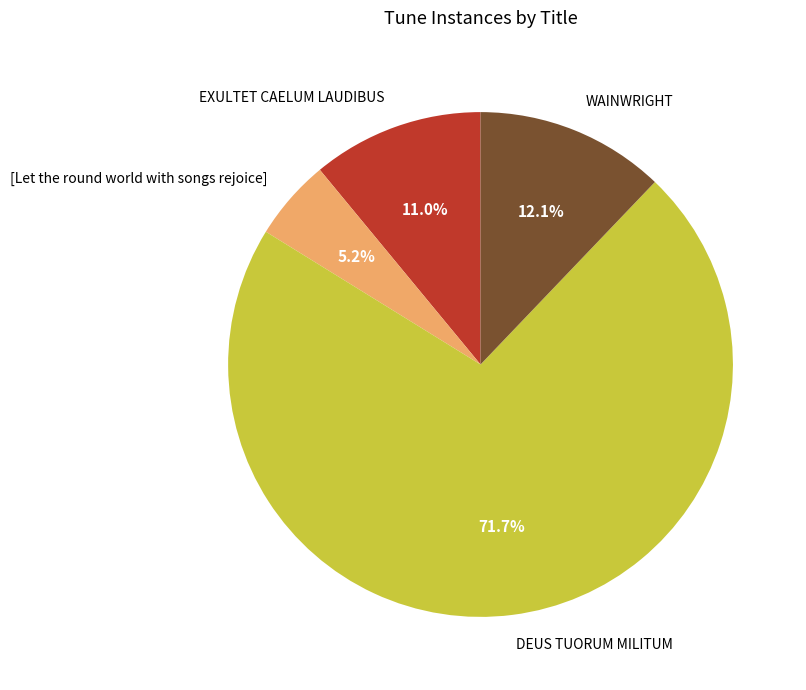

Which slice is the smallest?

[Let the round world with songs rejoice]